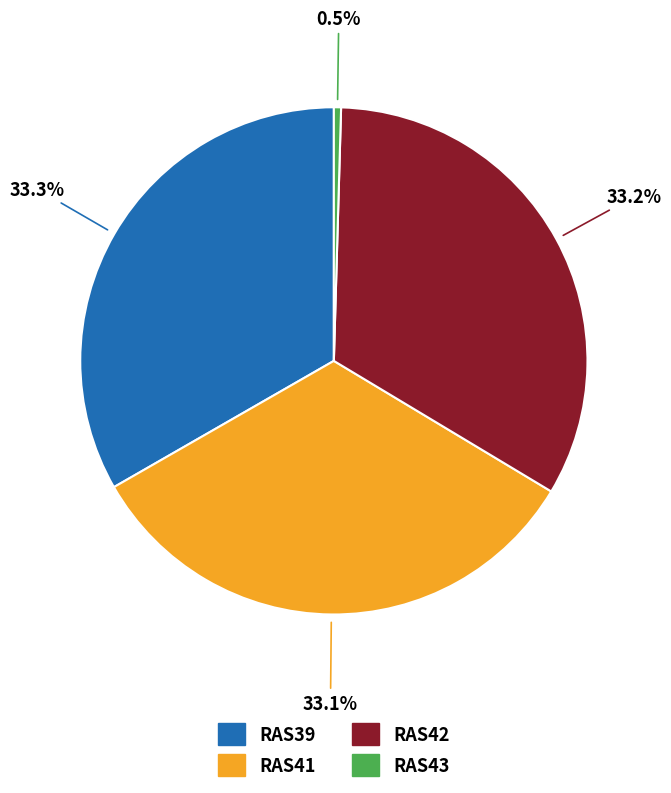

What is the ratio of the value at RAS42 to the value at RAS43?

72.8